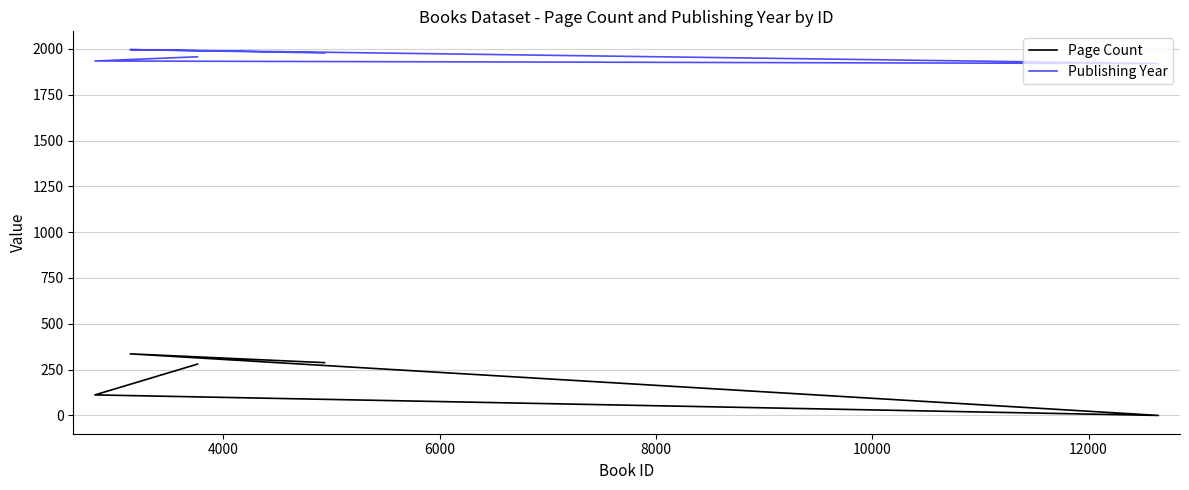

True or false: Publishing Year has more than 1 points higher than both neighbors.

False